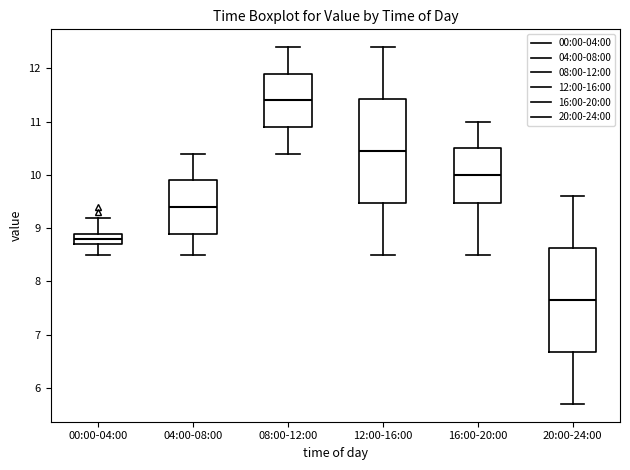

Which box's median line is the lowest?

20:00-24:00